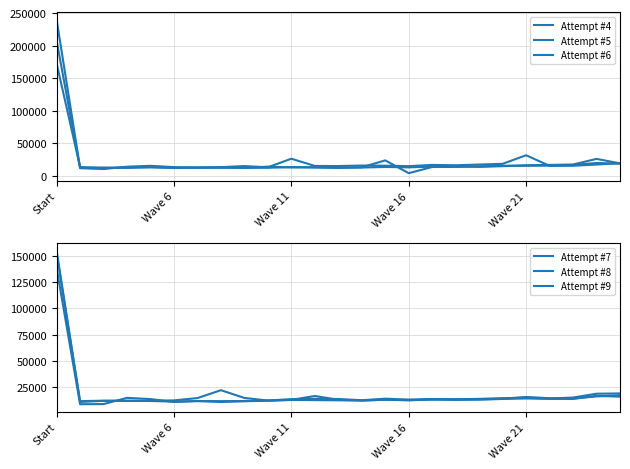

What is the sum of all Attempt #5 values?

578840